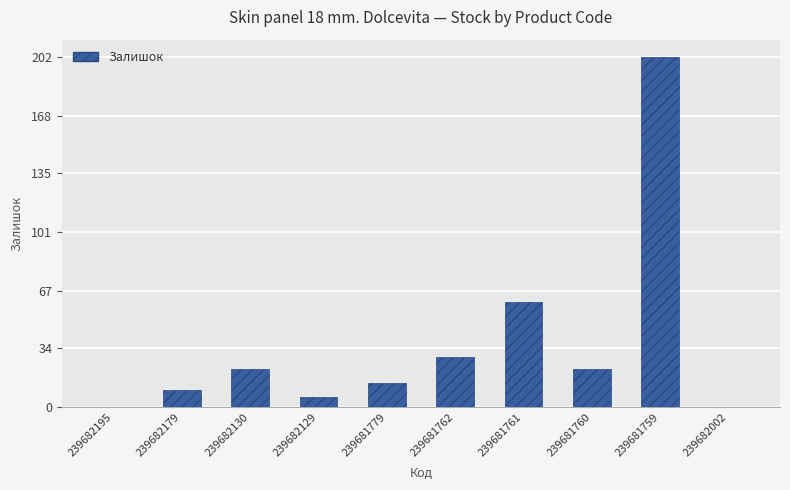

How many series are shown in this chart?

1